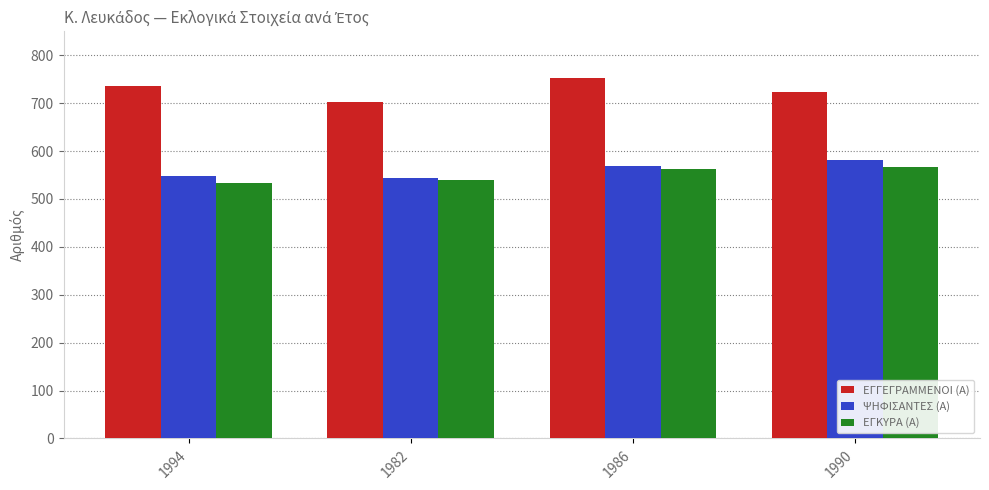

The value of ΕΓΓΕΓΡΑΜΜΕΝΟΙ (Α) at 1990 is 723. True or false?

True